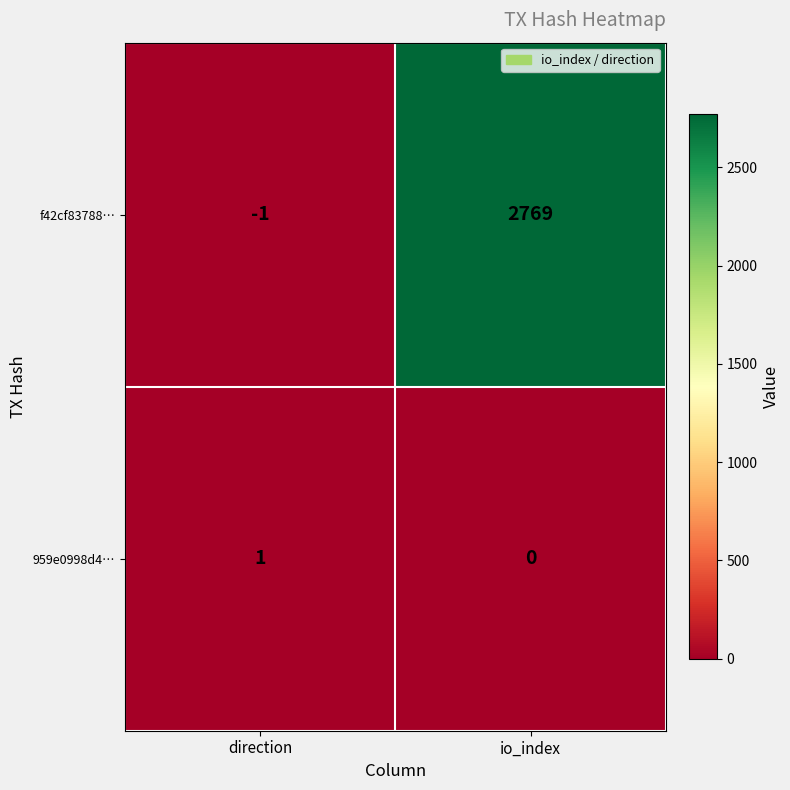

What is the sum of all f42cf83788… values?

2768